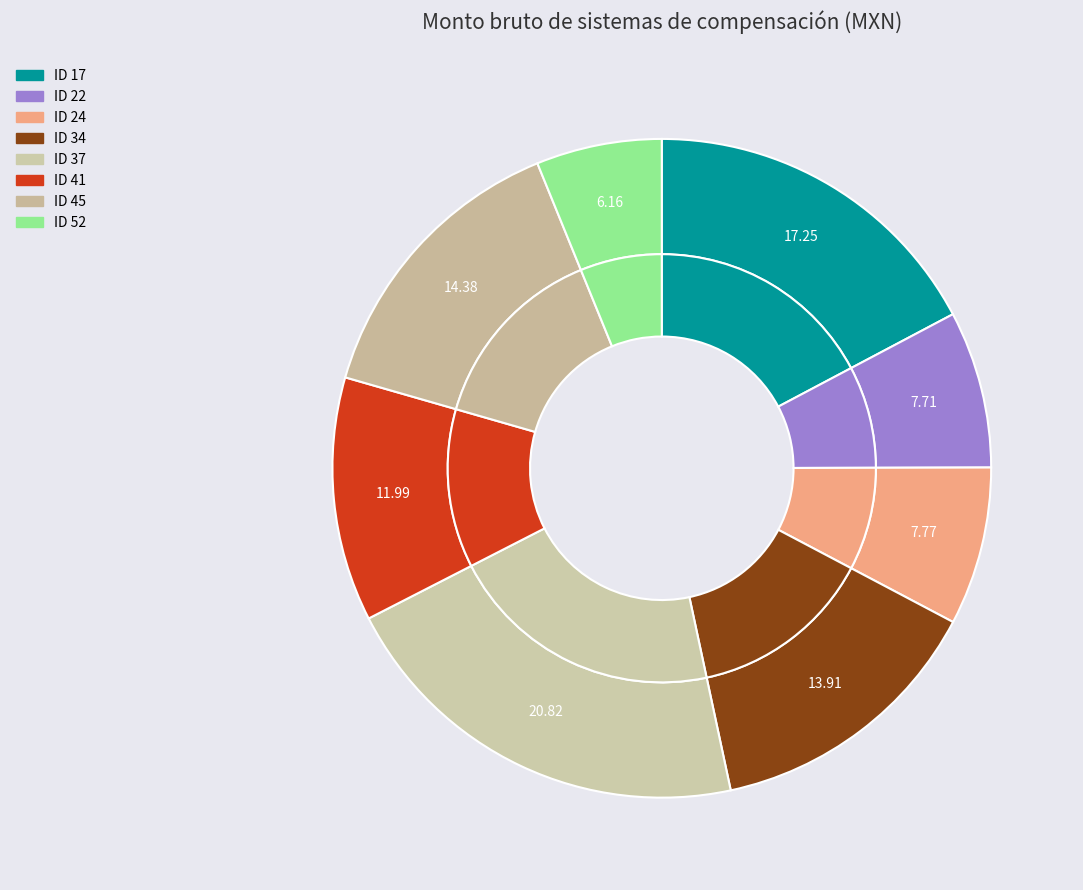

How many segments does this pie chart have?

8